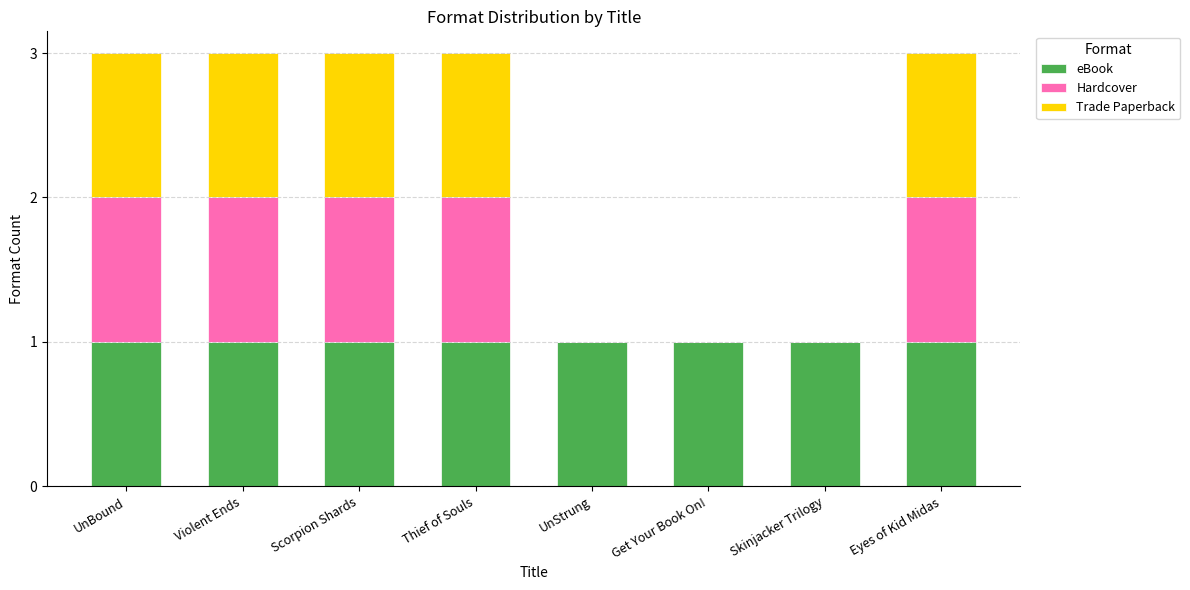

What is the total value across all series at UnBound?

3